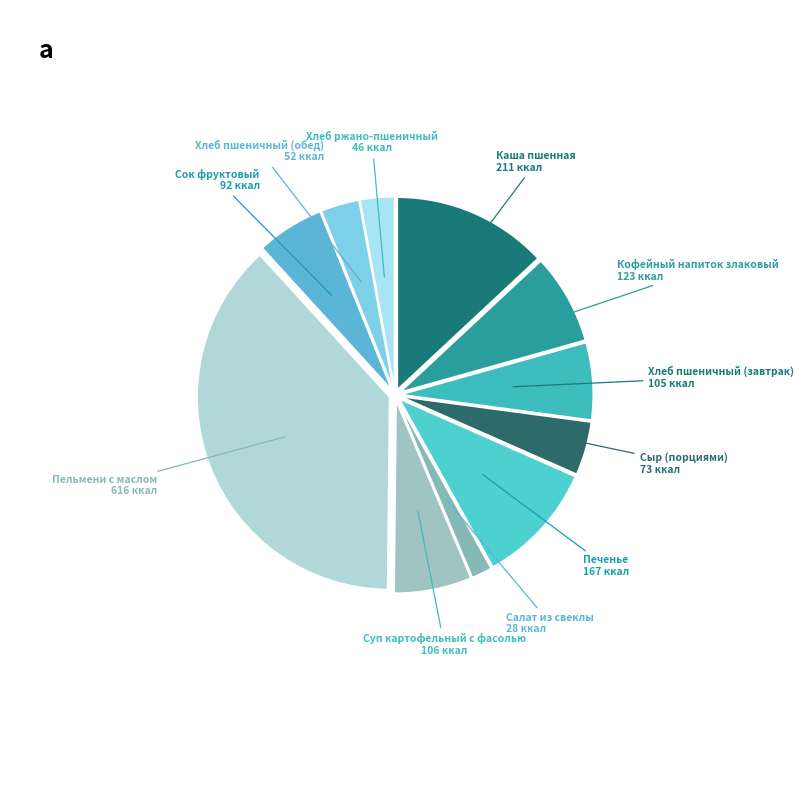

Combined, do Хлеб пшеничный (обед) and Печенье account for over 50%?

No